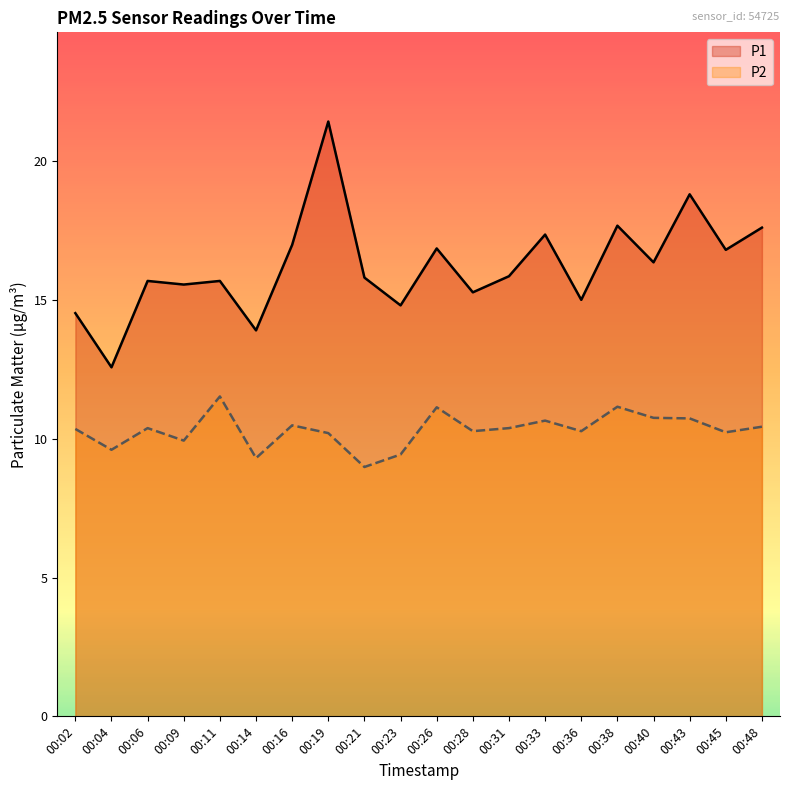

Rank the series by their maximum value, from highest to lowest.

P1, P2